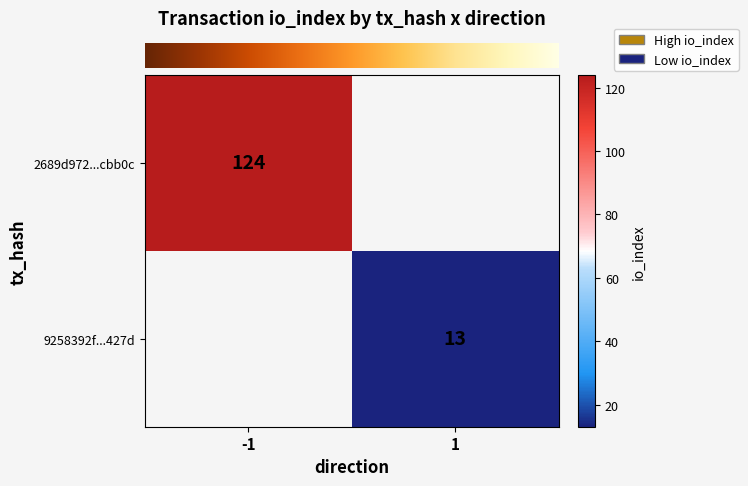

At -1, list the series in order from smallest to largest.

row_0, row_1